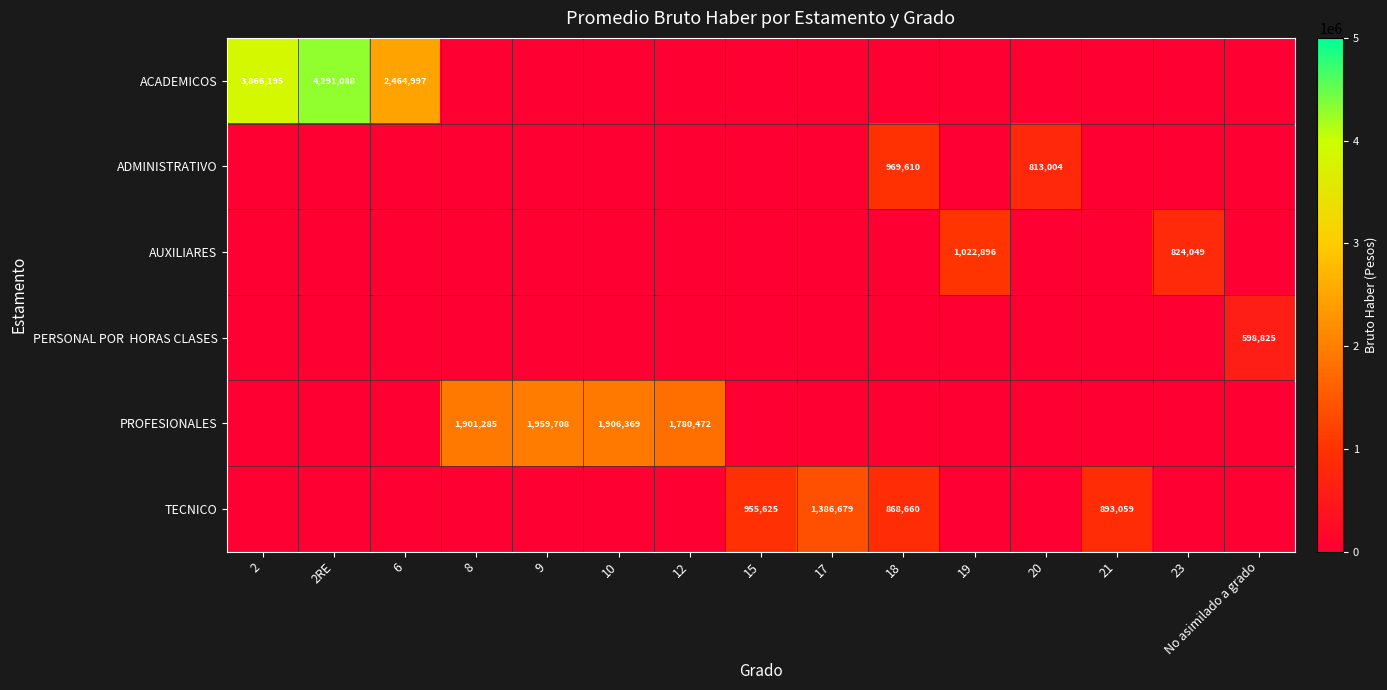

The AUXILIARES series shows 1022896 at 19. True or false?

True